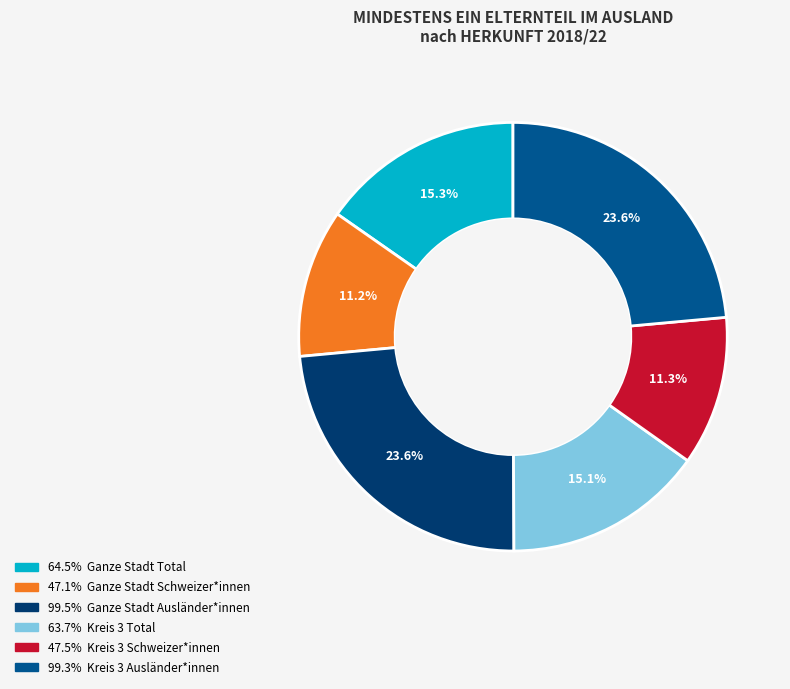

Is there any slice that represents more than half of the pie?

No